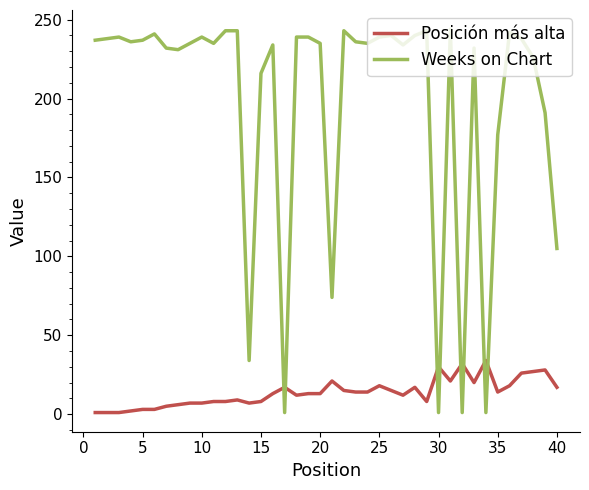

True or false: Posición más alta has more than 0 points higher than both neighbors.

True